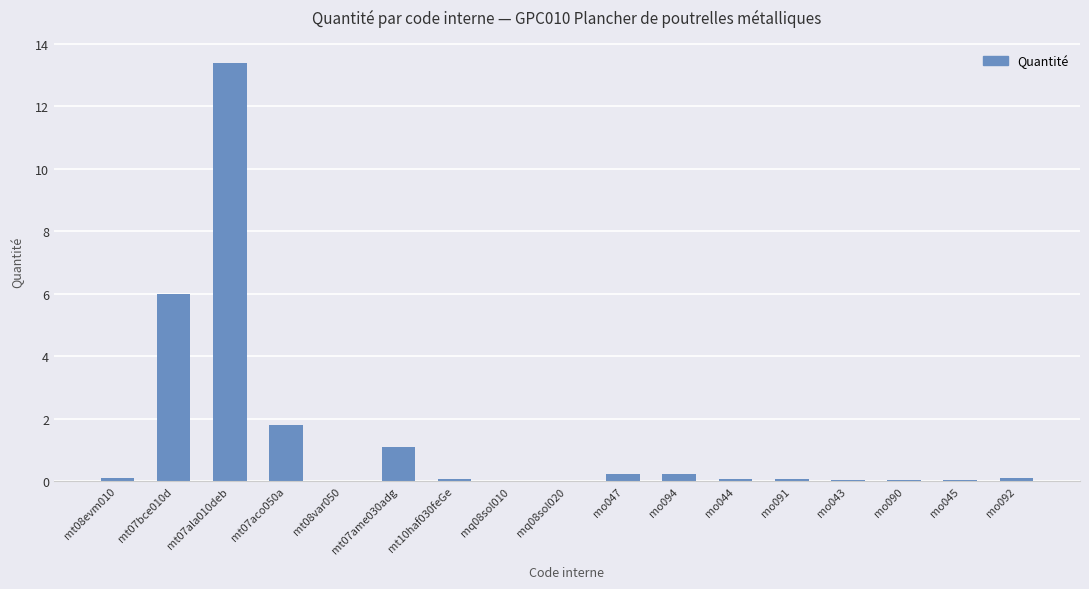

Which category has the highest value across all series?

mt07ala010deb